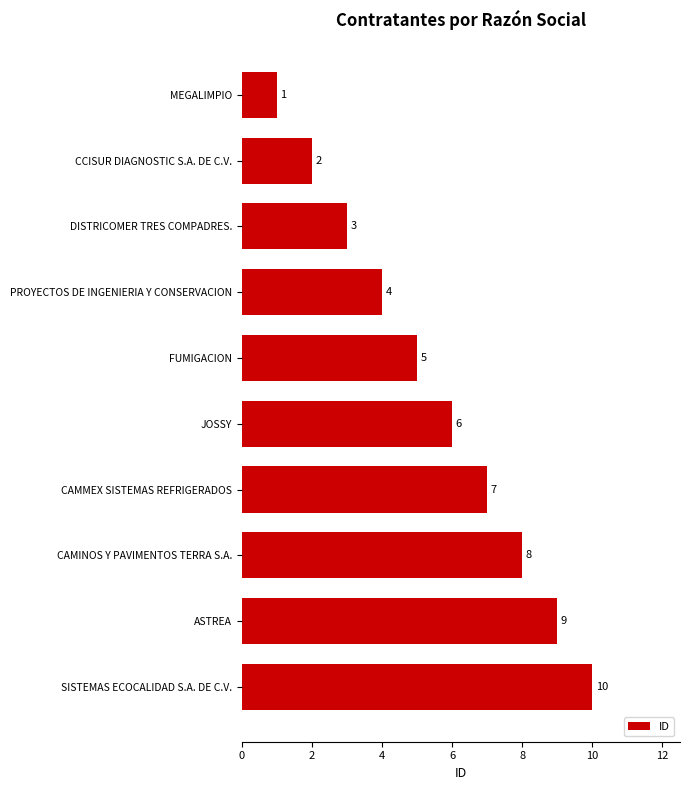

Where is the data nearest to the value 5?

FUMIGACION